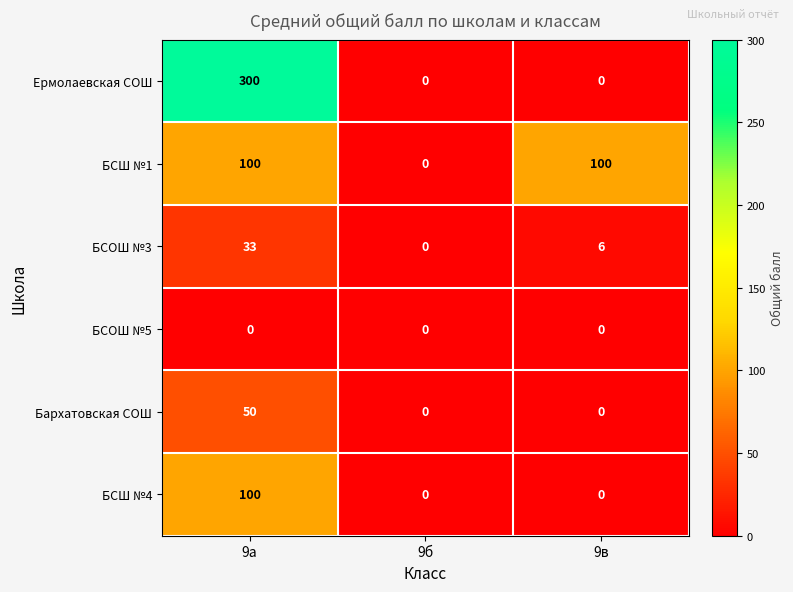

The value of БСШ №1 at 9в is 100. True or false?

True